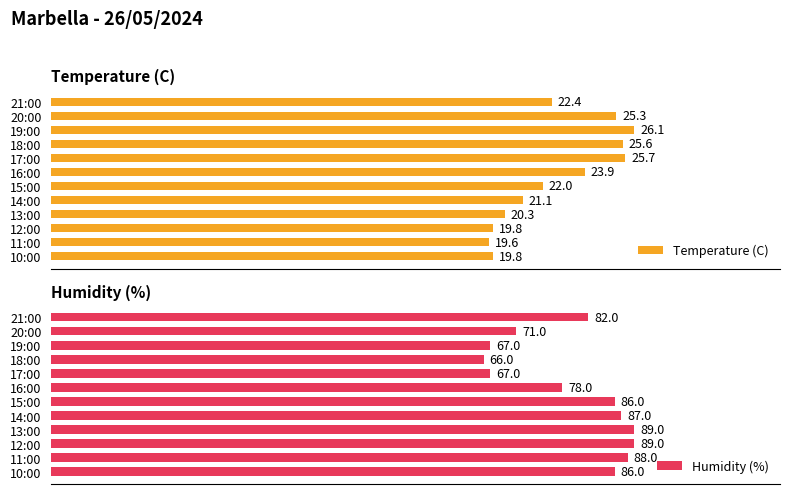

What is the value of the Humidity (%) bar at the 6th from the left?

78.0